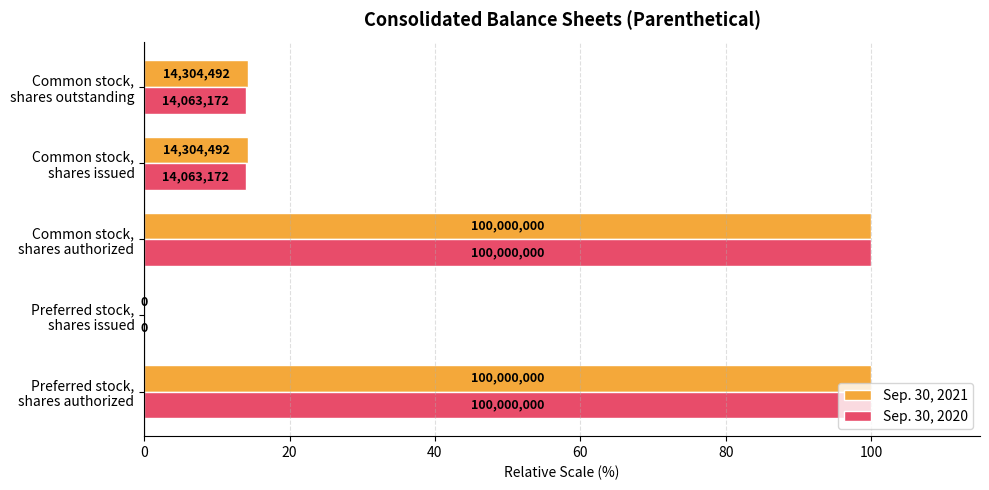

What are all the series names shown in the legend?

Sep. 30, 2021, Sep. 30, 2020